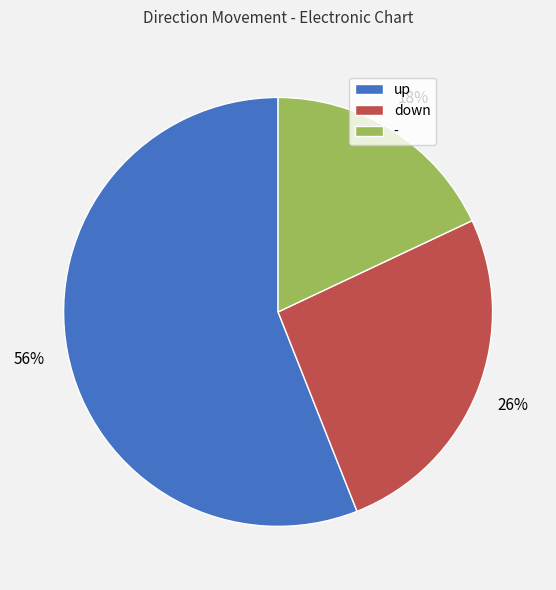

Between - and down, which is larger?

down